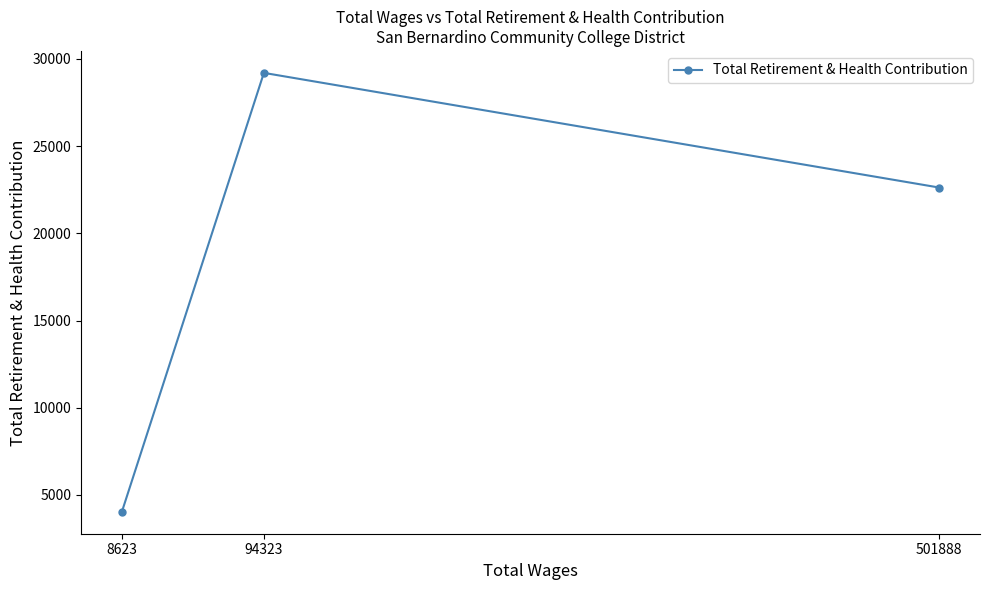

Which has a higher value, 501888 or 94323?

94323